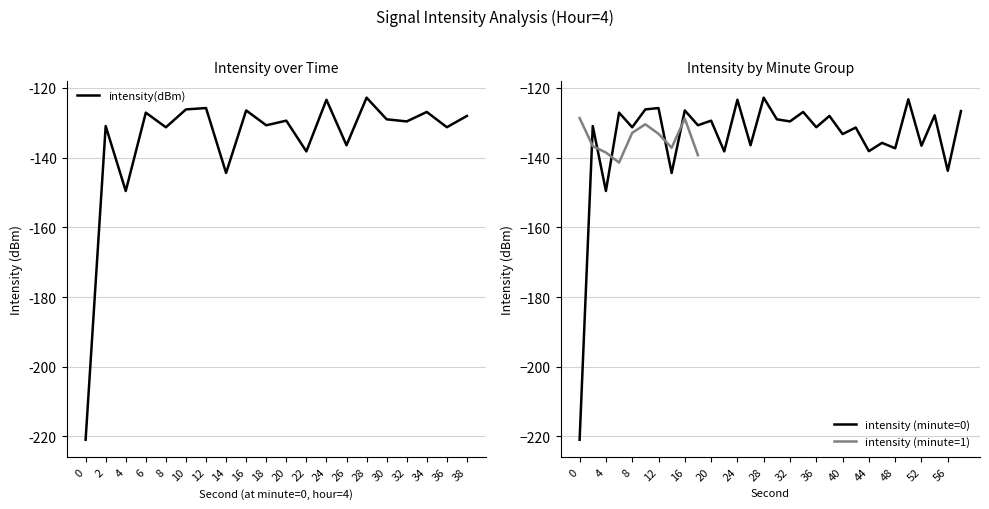

Which has a higher value, 12 or 36?

12